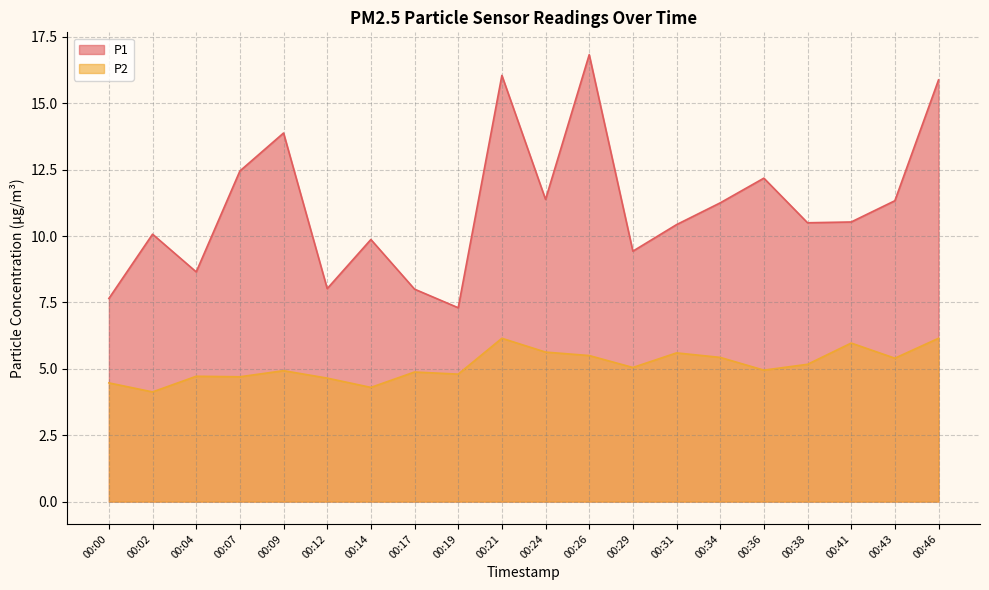

How many lines are shown in the chart?

2